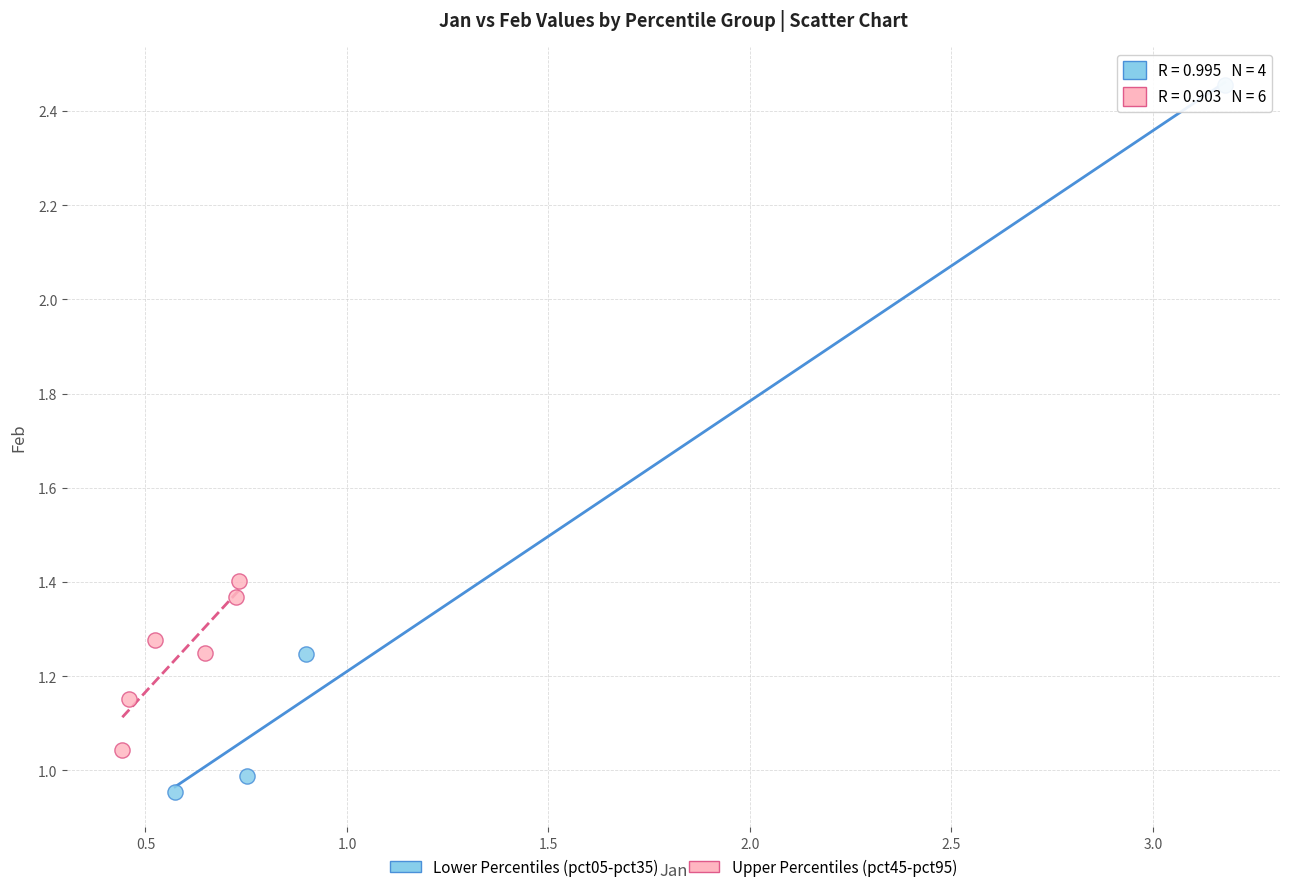

What are all the series names shown in the legend?

Lower Percentiles (pct05-pct35), Upper Percentiles (pct45-pct95)